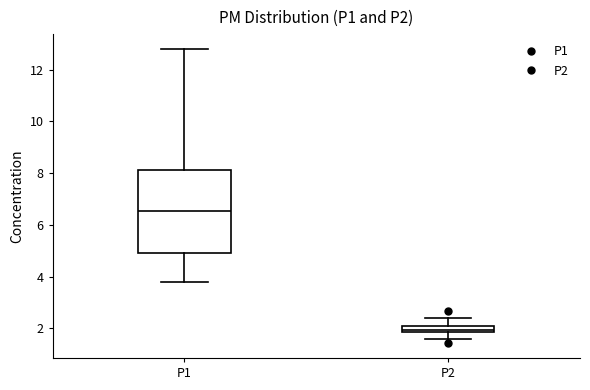

Which box is the tallest, from its lower edge to its upper edge?

P1